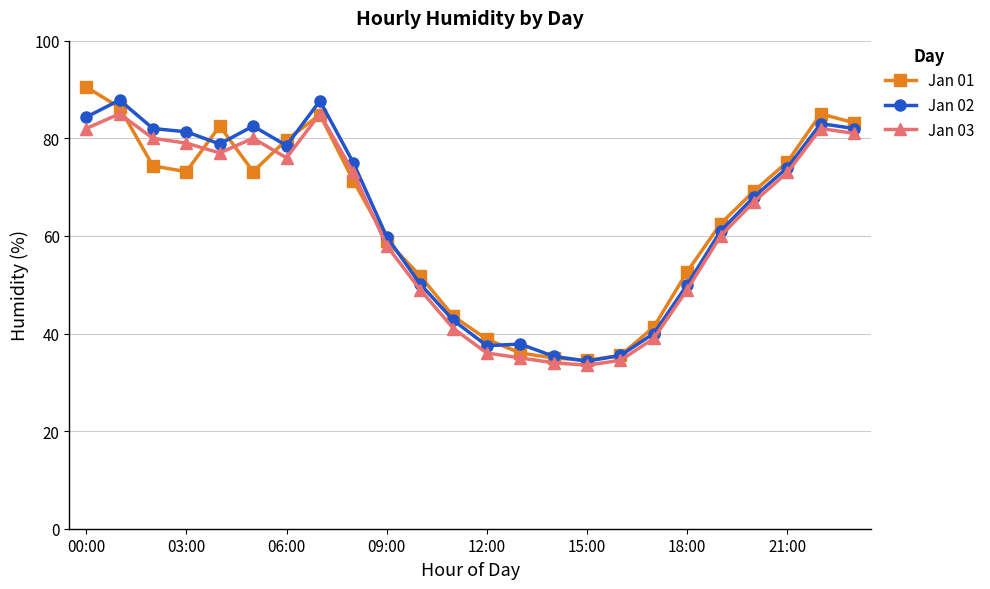

Does the chart have visible grid lines?

Yes